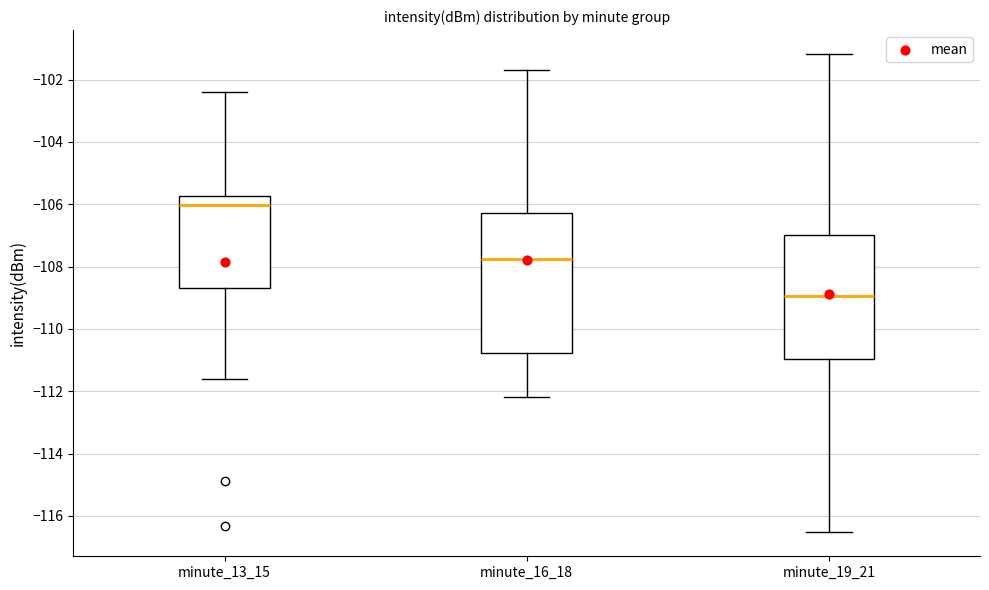

Which box has the lowest median line?

minute_19_21